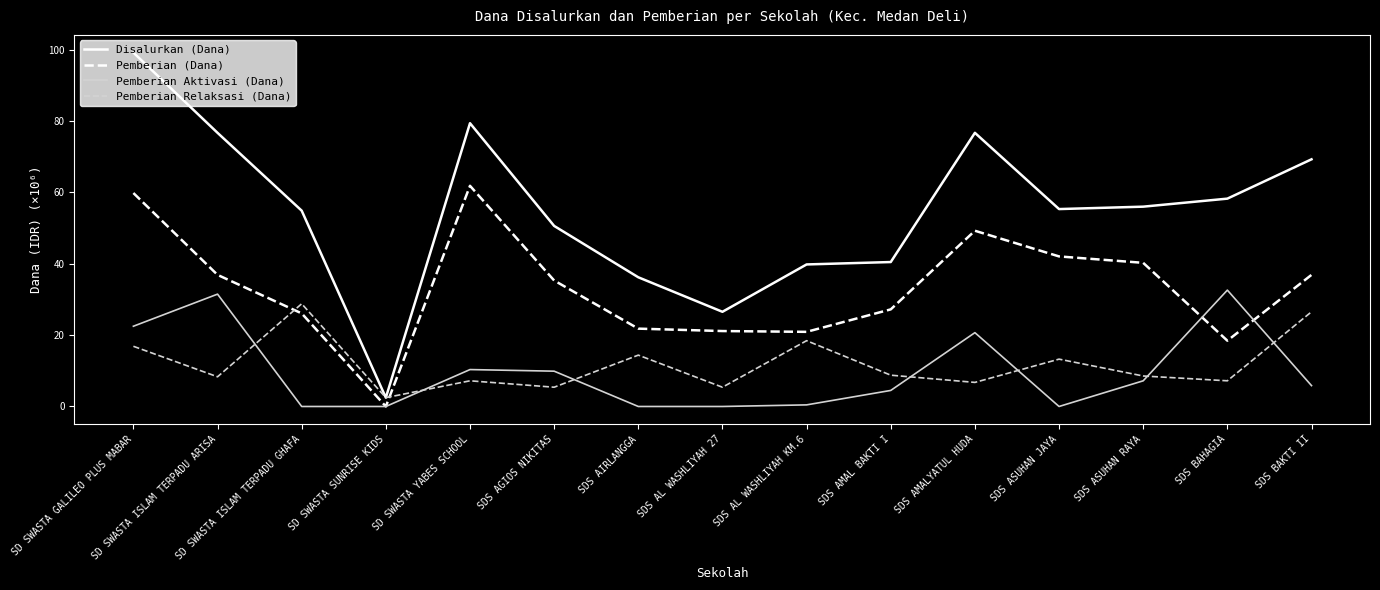

What are all the series names shown in the legend?

Disalurkan (Dana), Pemberian (Dana), Pemberian Aktivasi (Dana), Pemberian Relaksasi (Dana)